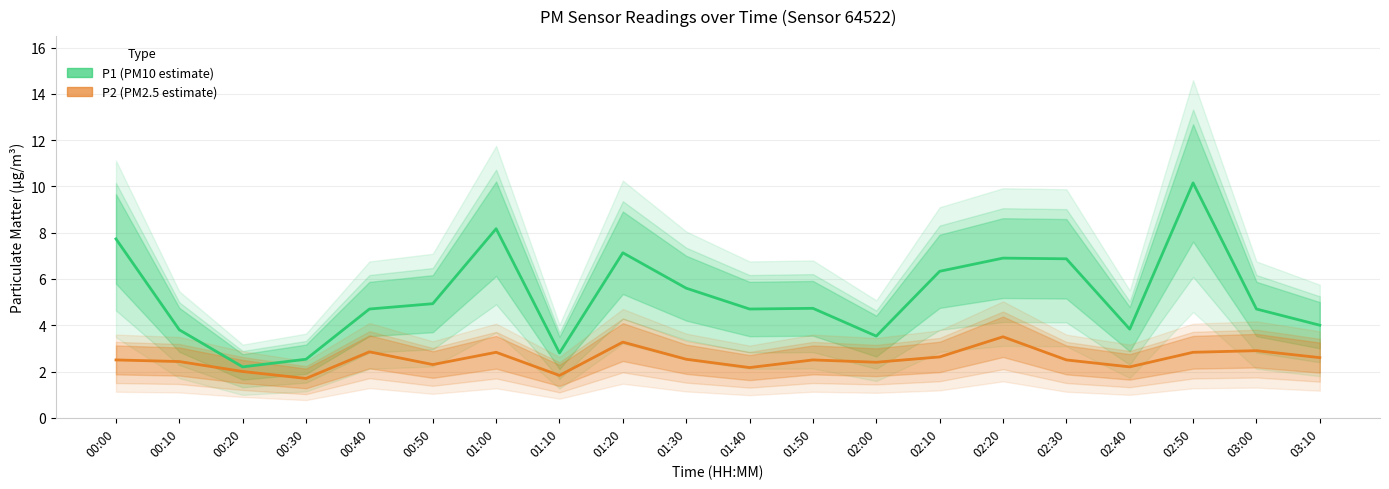

Does the chart display data point markers on the line(s)?

No